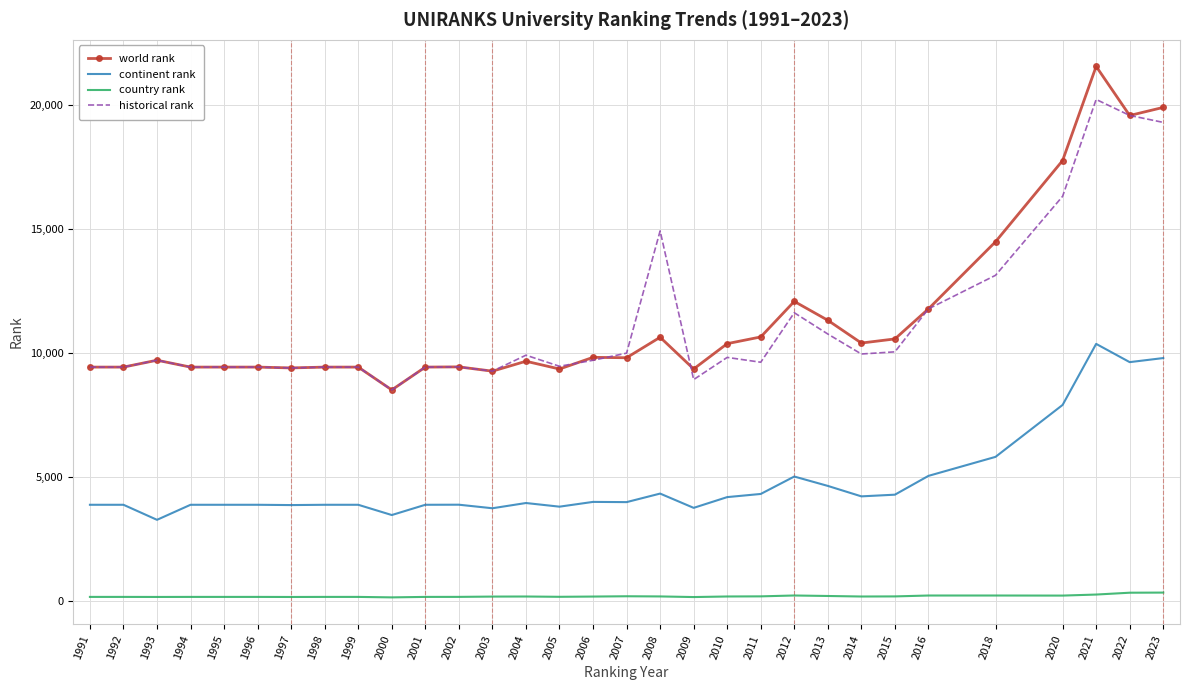

Which series has the largest range (max minus min)?

world rank